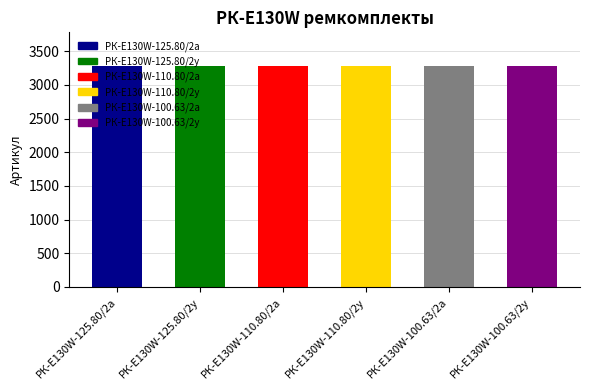

What is the difference between the second highest and minimum values?

4